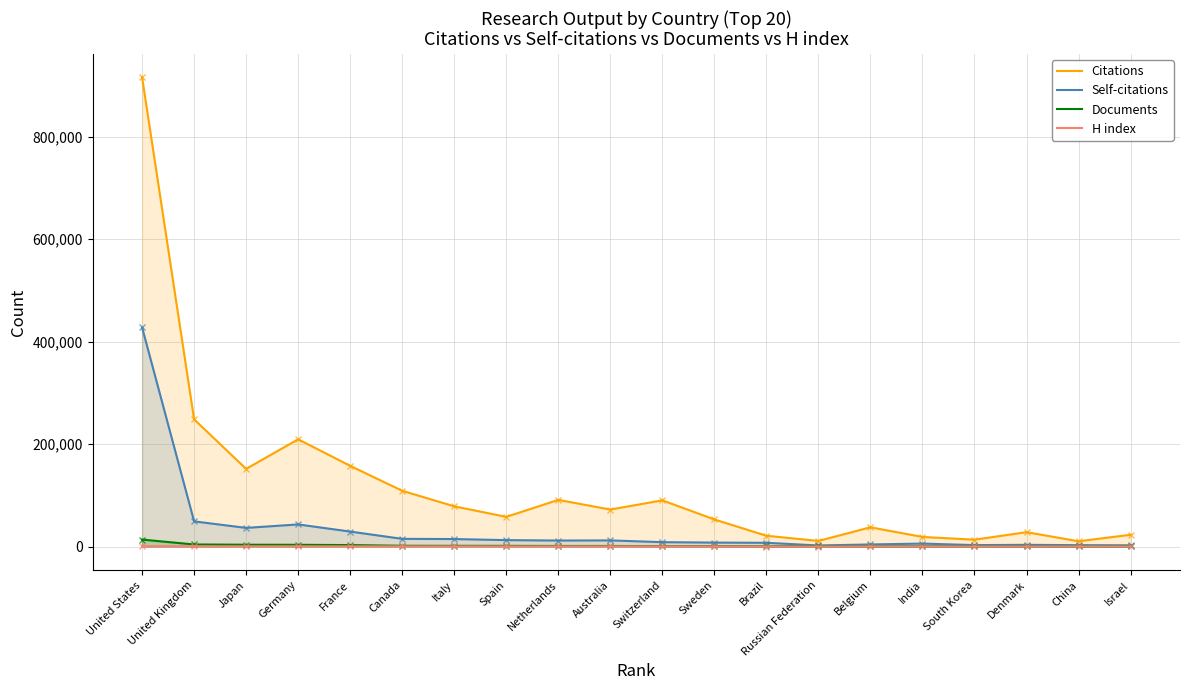

What is the approximate value of Self-citations at Belgium?

4276